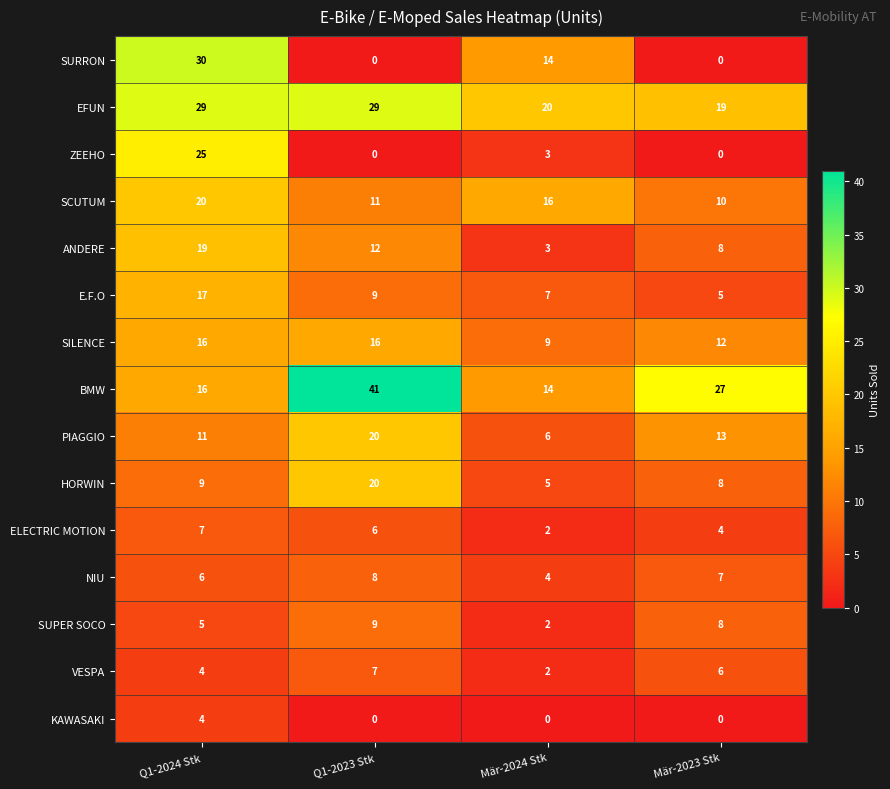

How many data points in SURRON are less than 14?

2